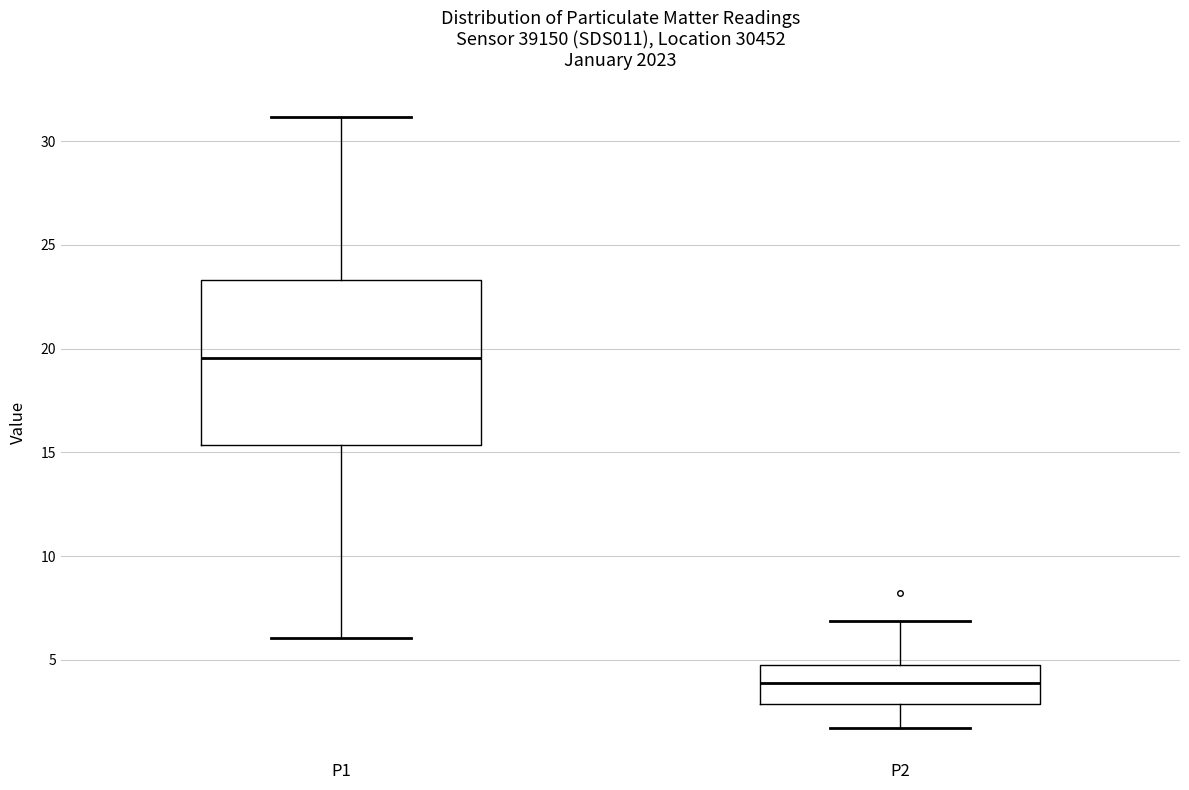

Reading left to right, transcribe this box plot: for each box, give where its median line is, the range the box spans, and where its two whiskers end, as read against the y-axis. The values are not printed on the chart, so give them approximately, as read against the axis.

P1: median 19.5, box 15.5 to 23.5, whiskers 6.0 to 31.0
P2: median 4.0, box 3.0 to 4.5, whiskers 1.5 to 7.0